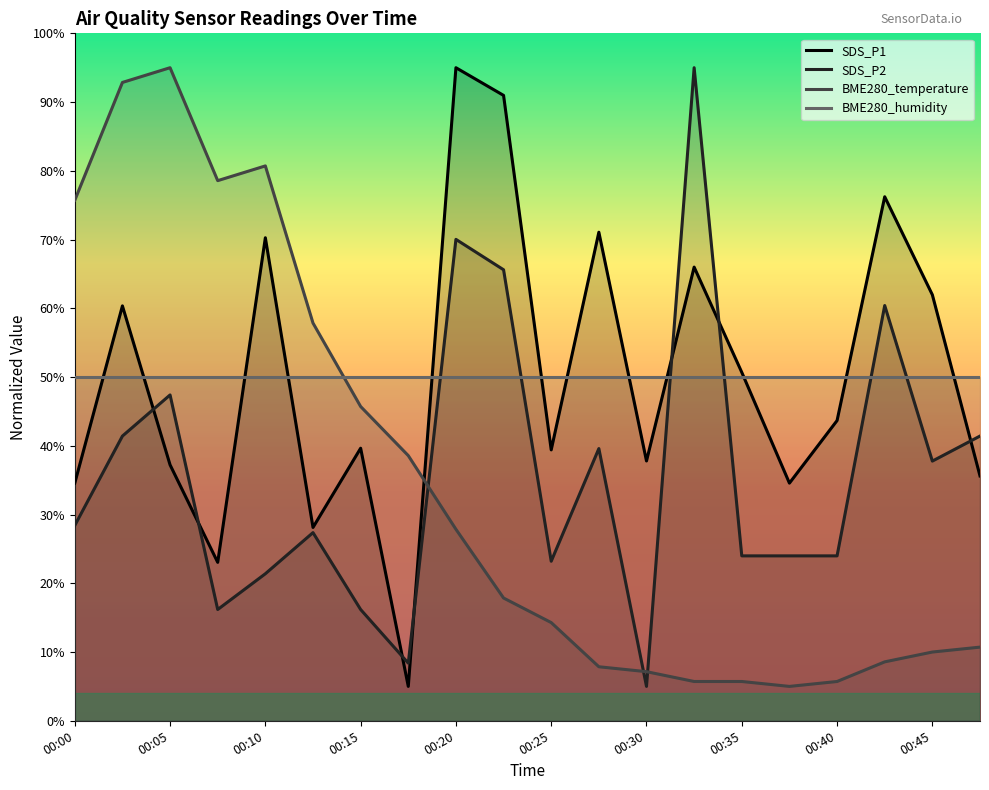

The SDS_P1 series shows 71.1 at 00:27. True or false?

True